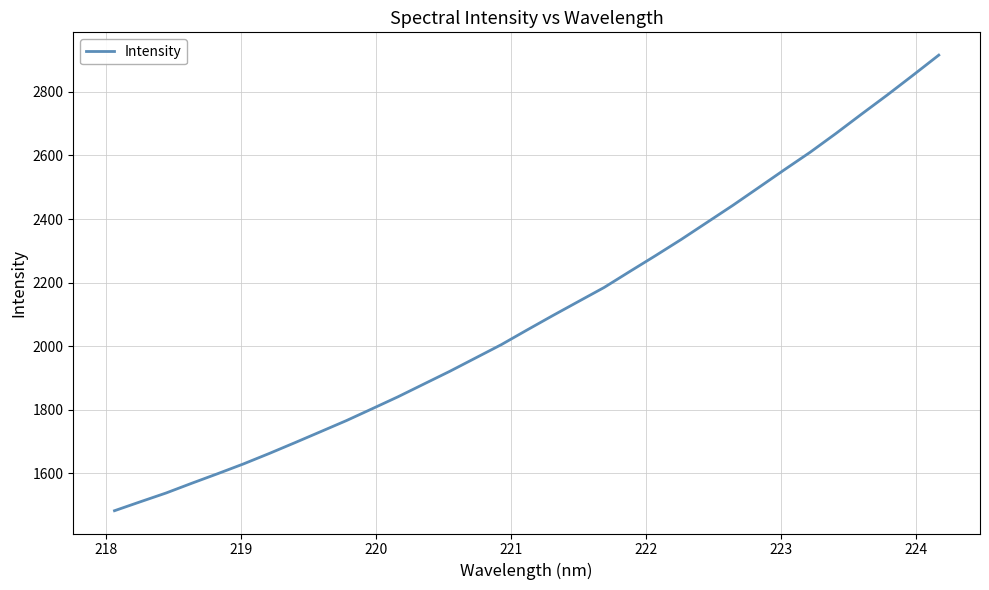

What is the smallest value displayed?

1481.7